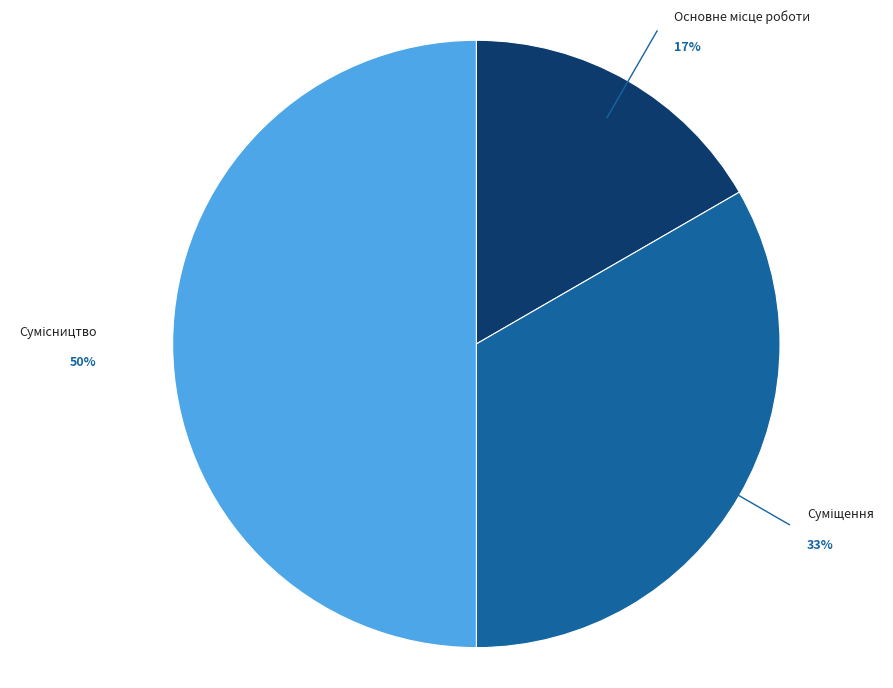

To the nearest percent, what is the difference between the largest and smallest slice percentages?

33%